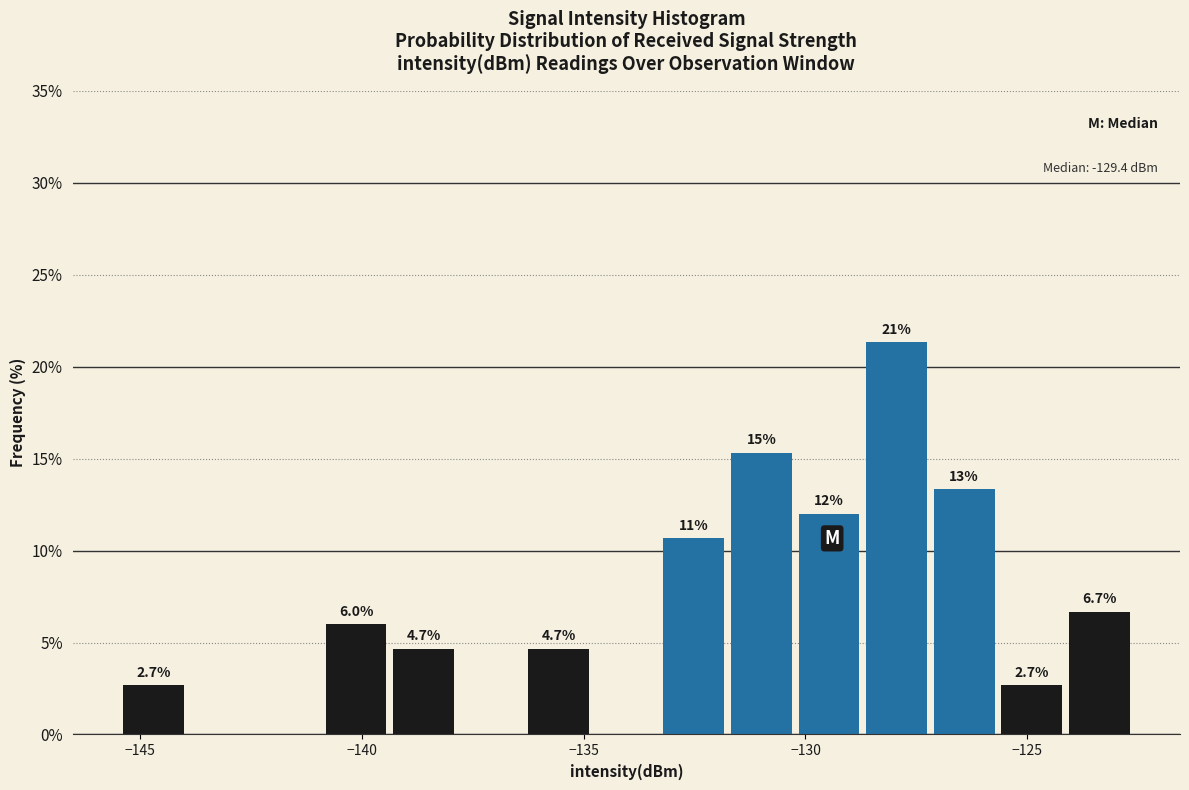

Around what value on the x-axis is the tallest bar? Give the approximate position of its centre, as read against the axis.

-128.0